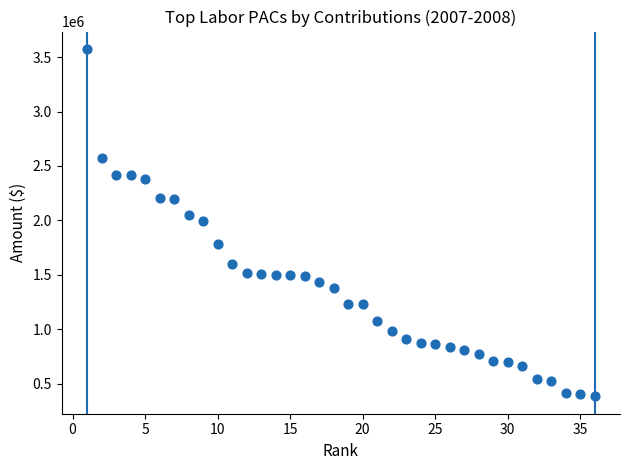

What is the range of Y values (max minus min)?

3191875.0